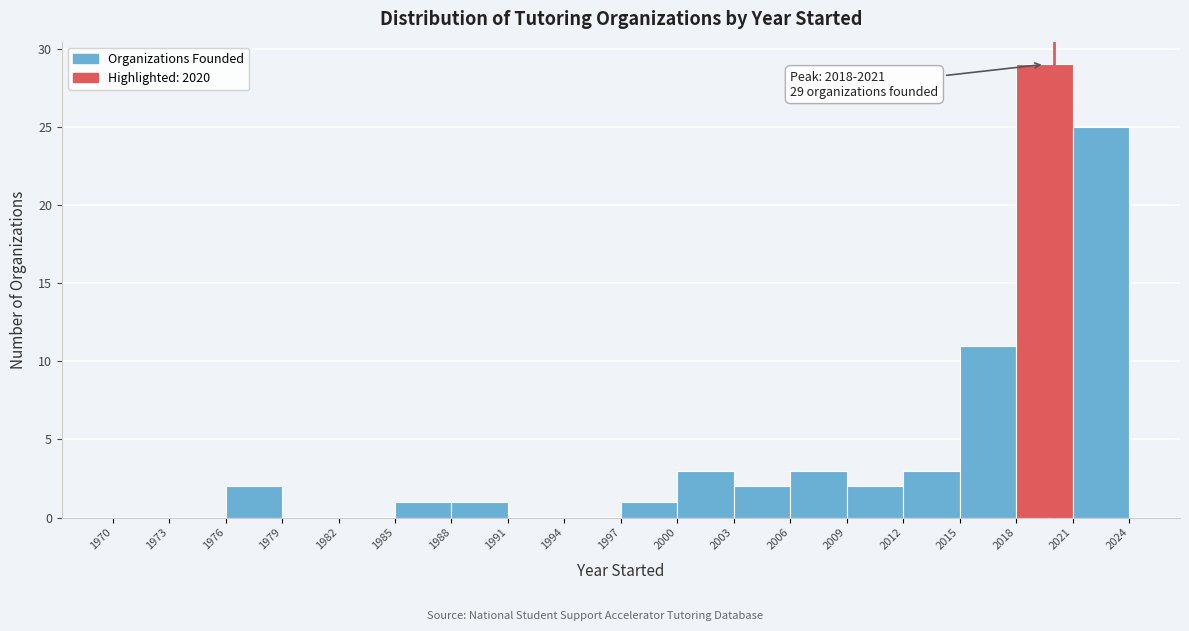

Over which range of the x-axis is the bar tallest?

2018 to 2021